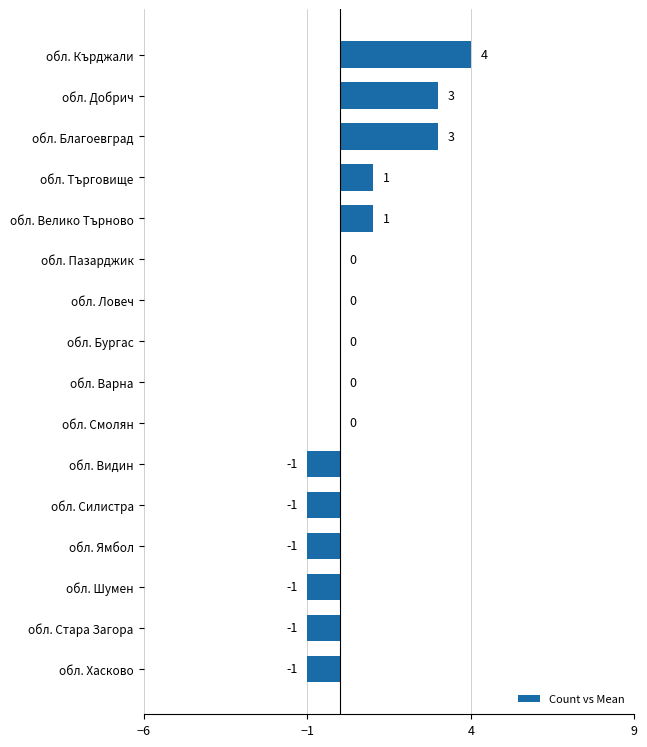

What is the sum of all values?

6